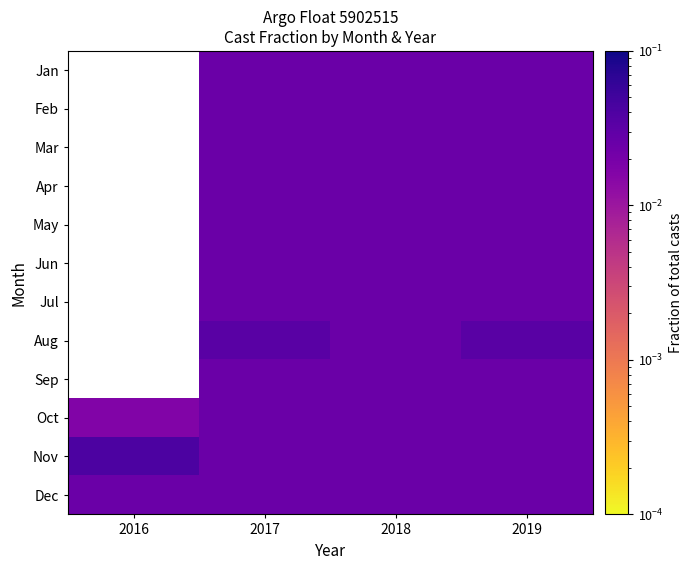

Count the Oct values in the range 0 to 1.

4